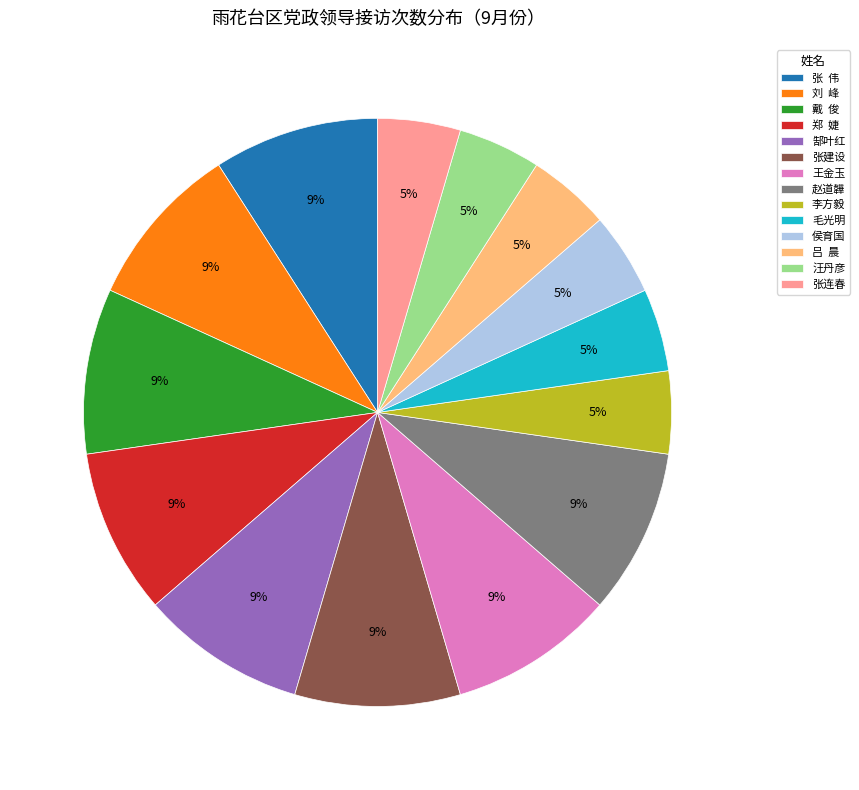

Count the number of slices in the pie.

14